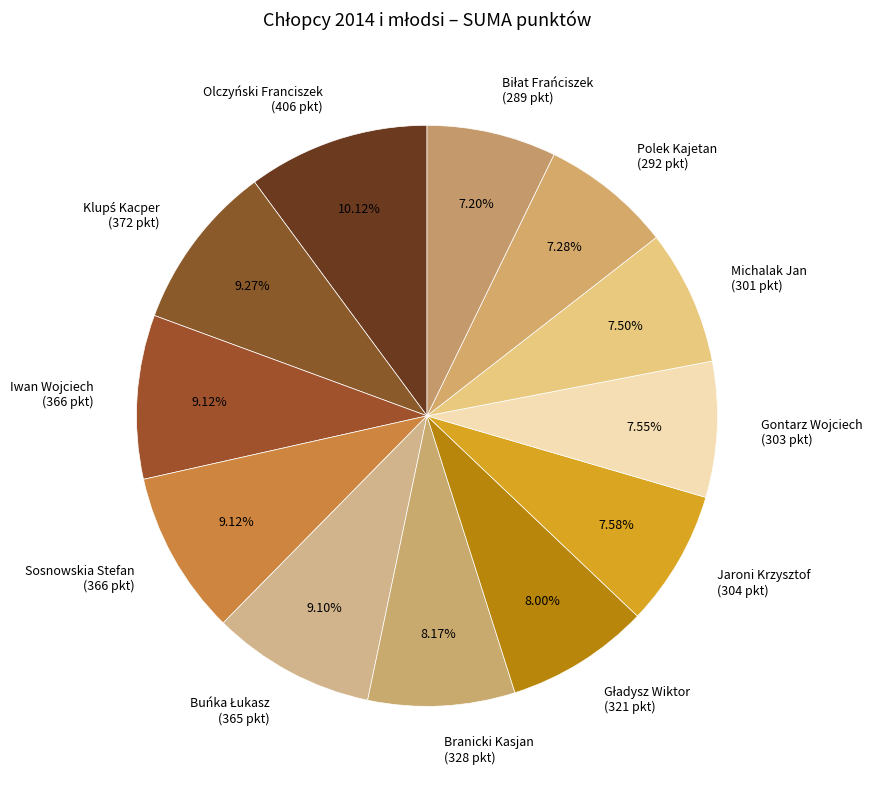

Does Gontarz Wojciech (303 pkt) represent more than half of the total?

No